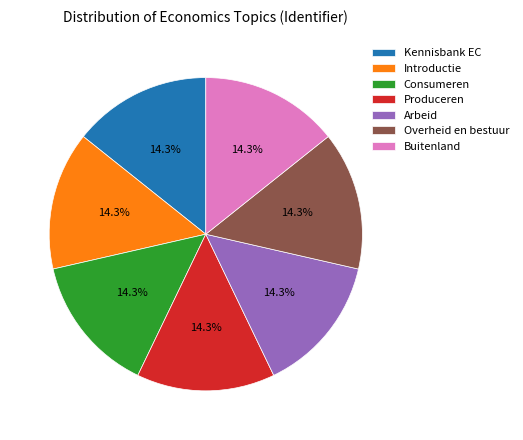

Does Arbeid account for over 50% of the chart?

No